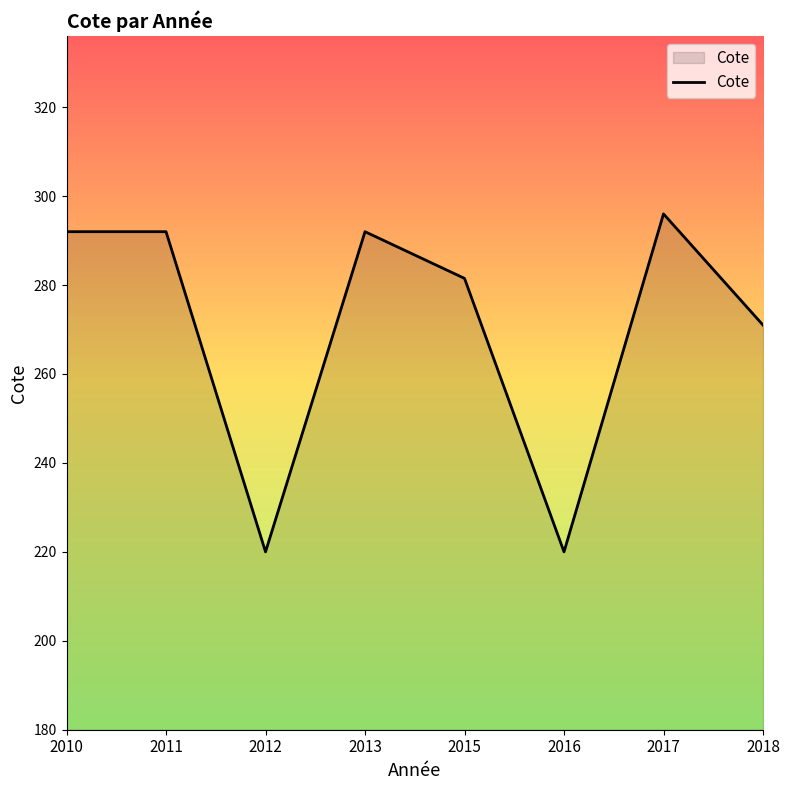

What is the minimum value shown in the chart?

220.0